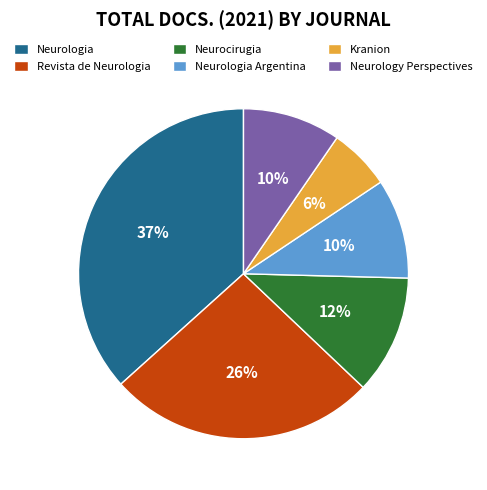

What percentage is the Neurologia Argentina slice, to the nearest percent?

10%